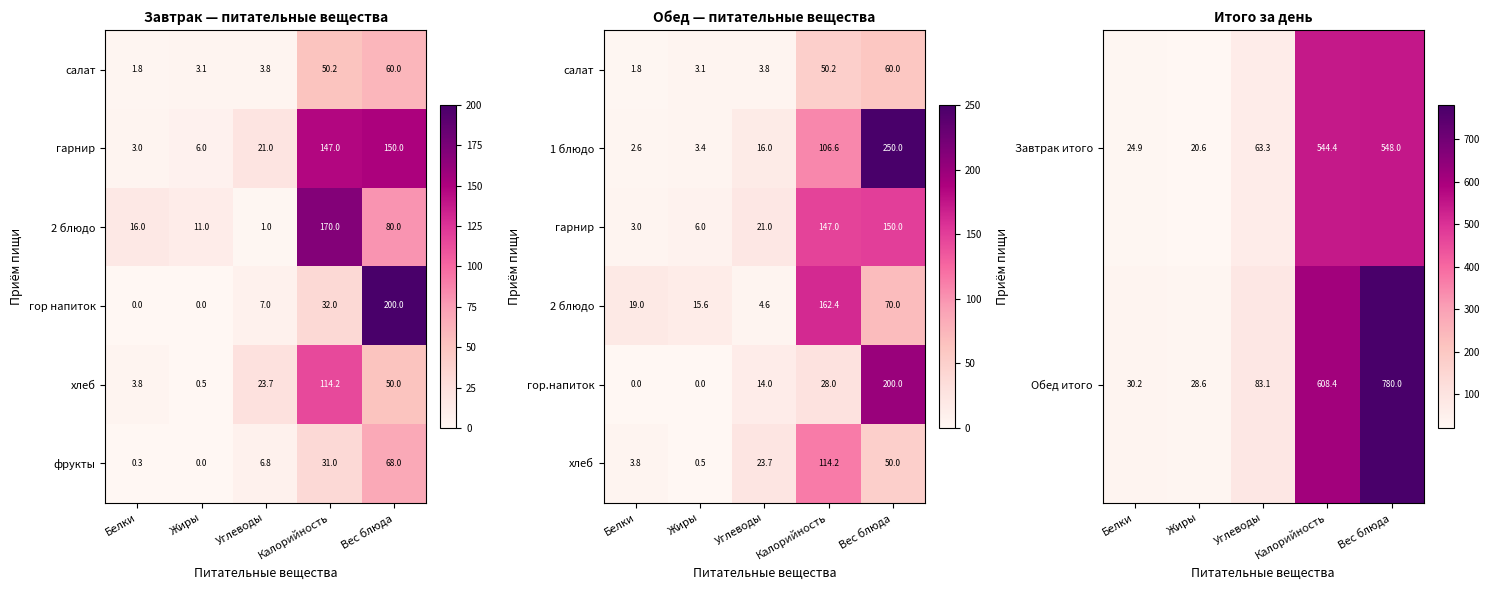

Is it true that 2 блюдо equals 162.4 at Калорийность?

True